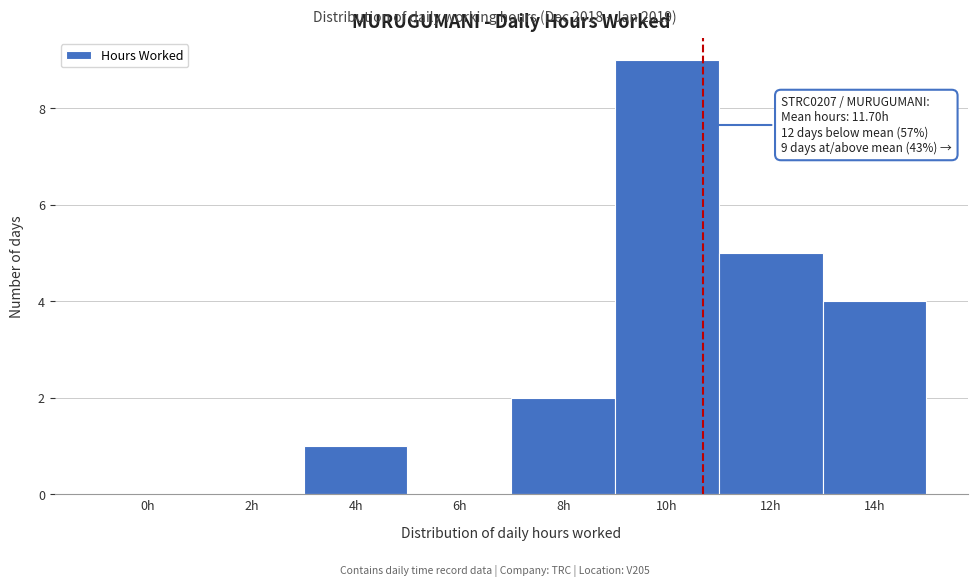

Reading left to right, what are all the values shown in this chart?

0h=0	2h=0	4h=1	6h=0	8h=2	10h=9	12h=5	14h=4